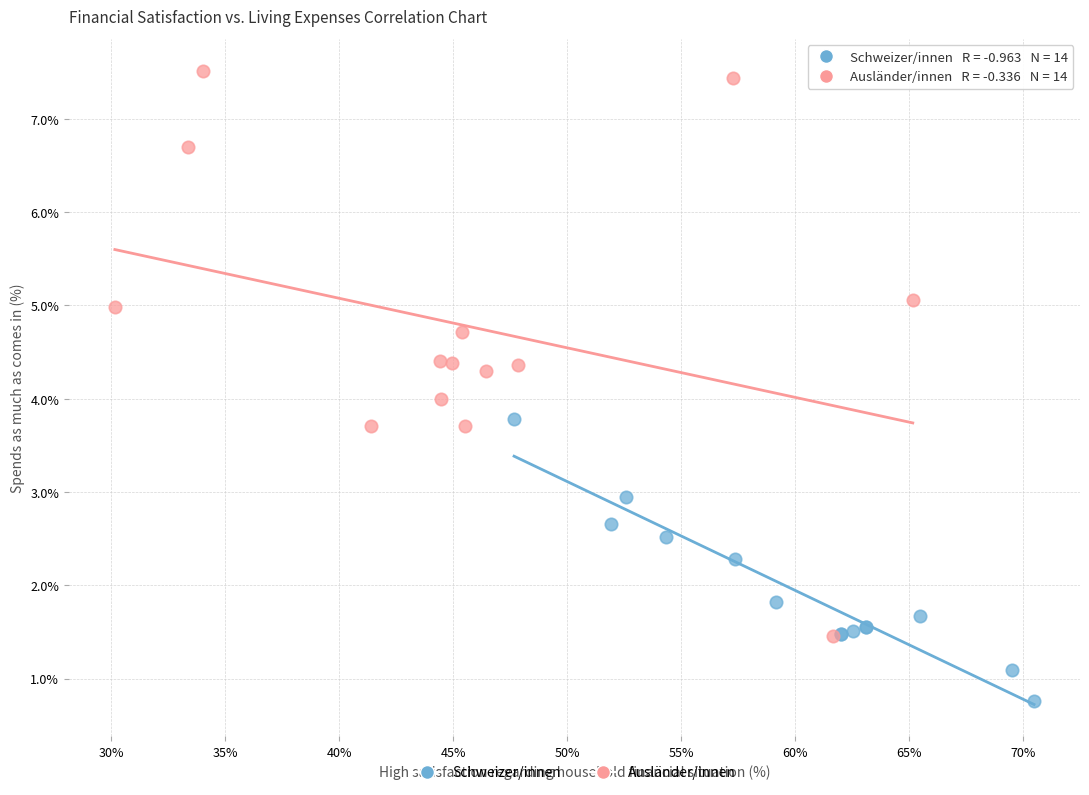

What are all the series names shown in the legend?

Schweizer/innen, Ausländer/innen